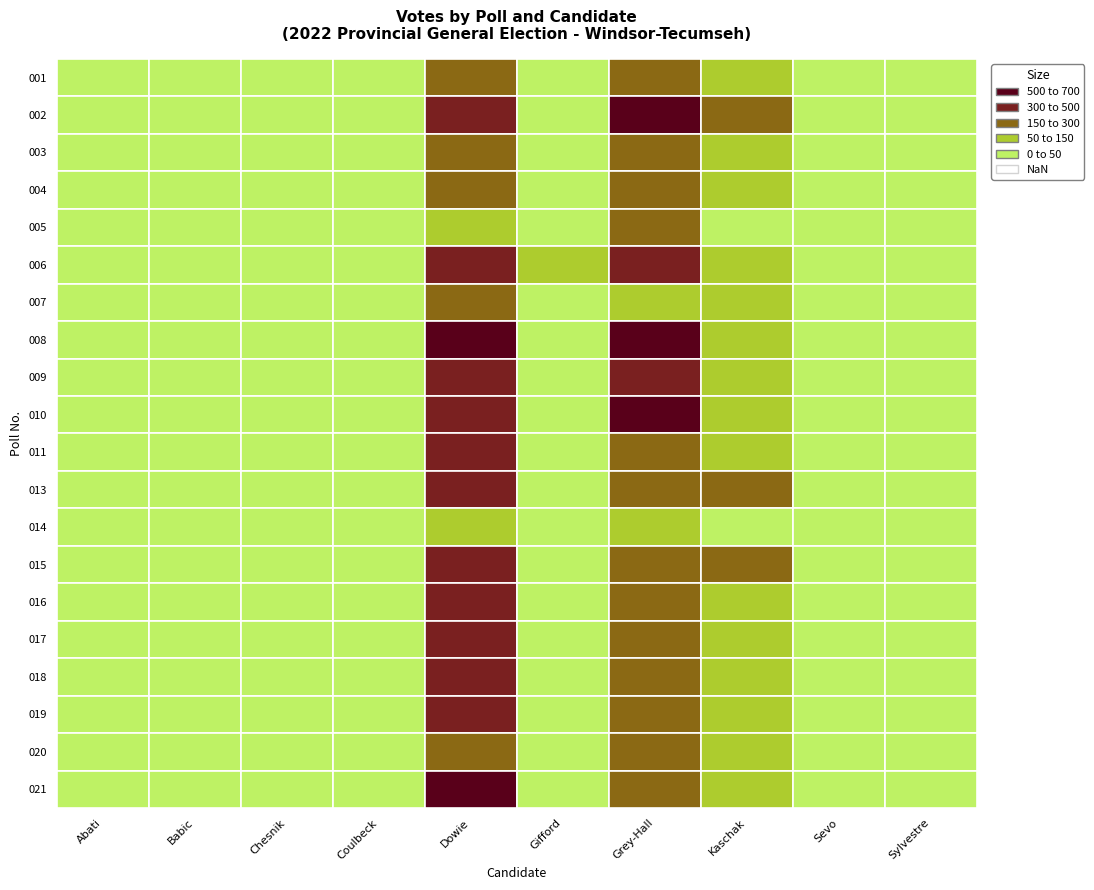

The value of r17 at COULBECK, MELISSA is 18. True or false?

False